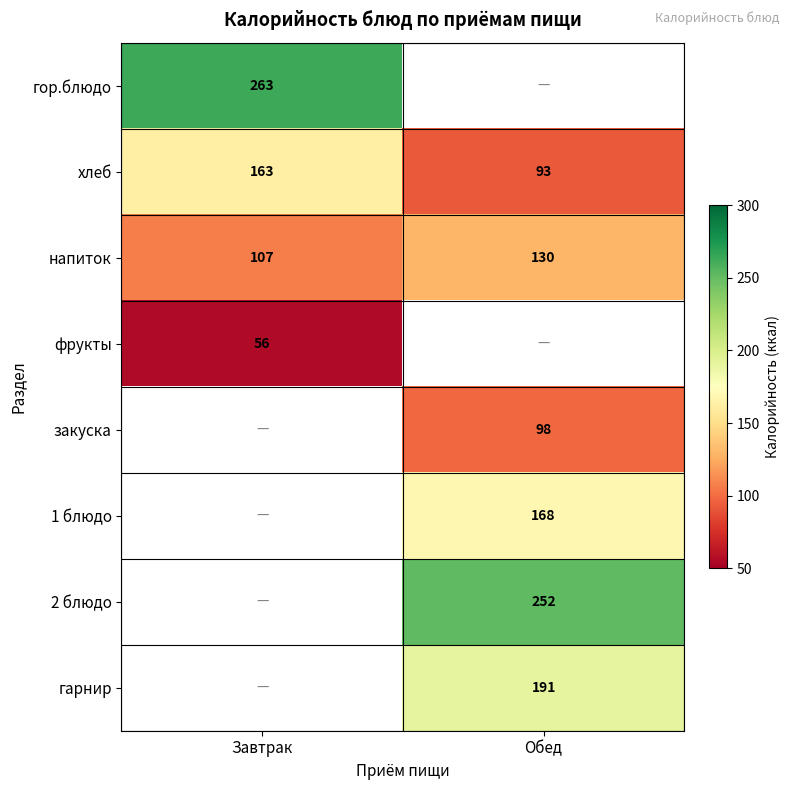

What is the spread (max minus min) of values at Завтрак?

206.6